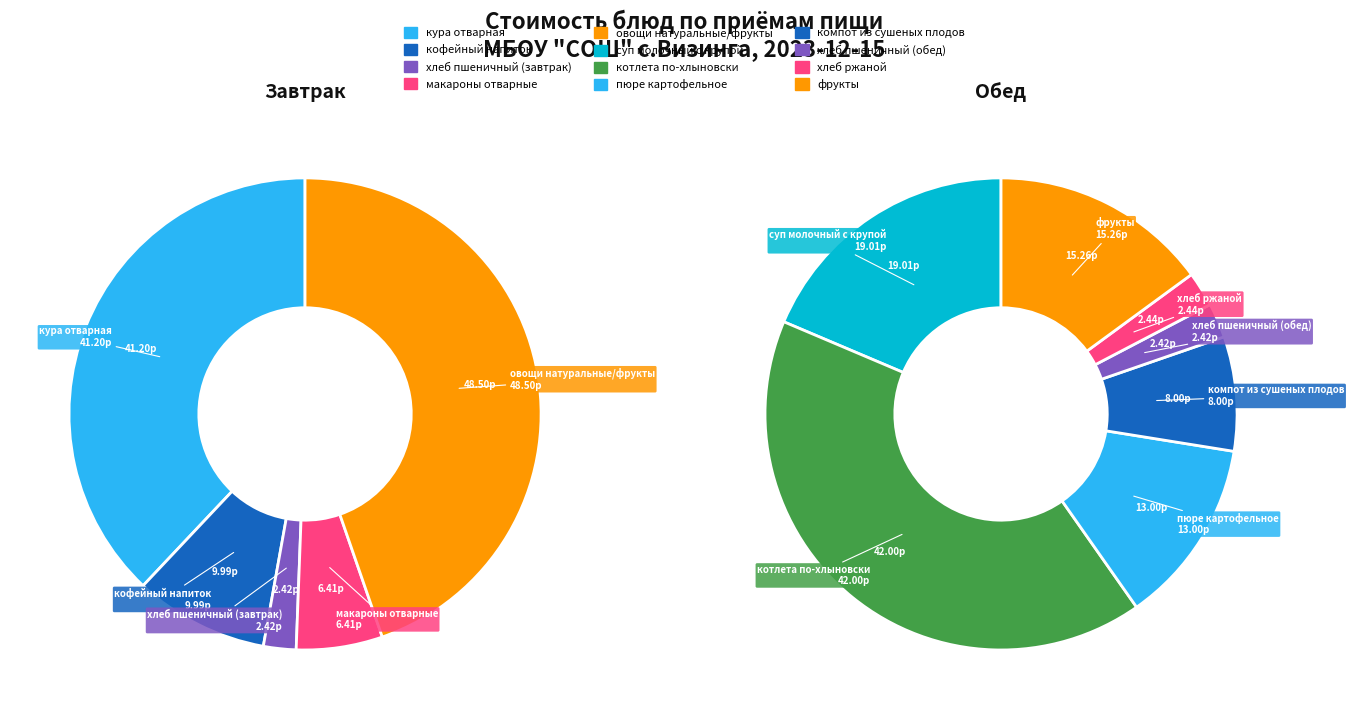

Is there any slice that represents more than half of the pie?

No